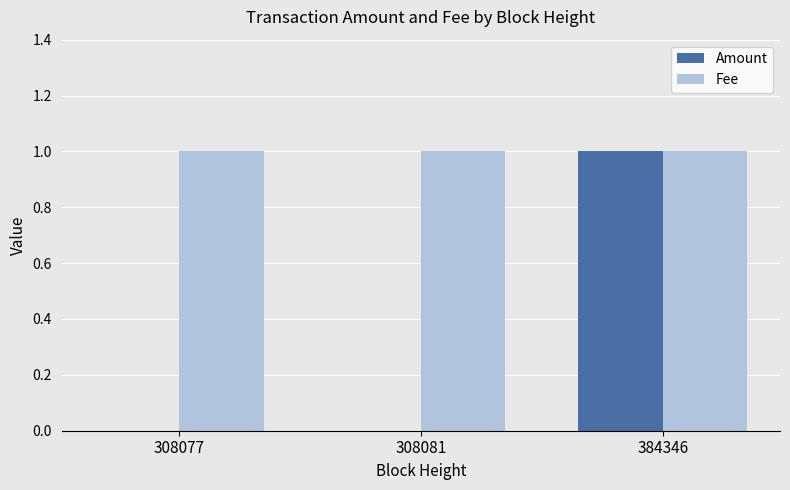

What is the total value across all series at 308077?

1